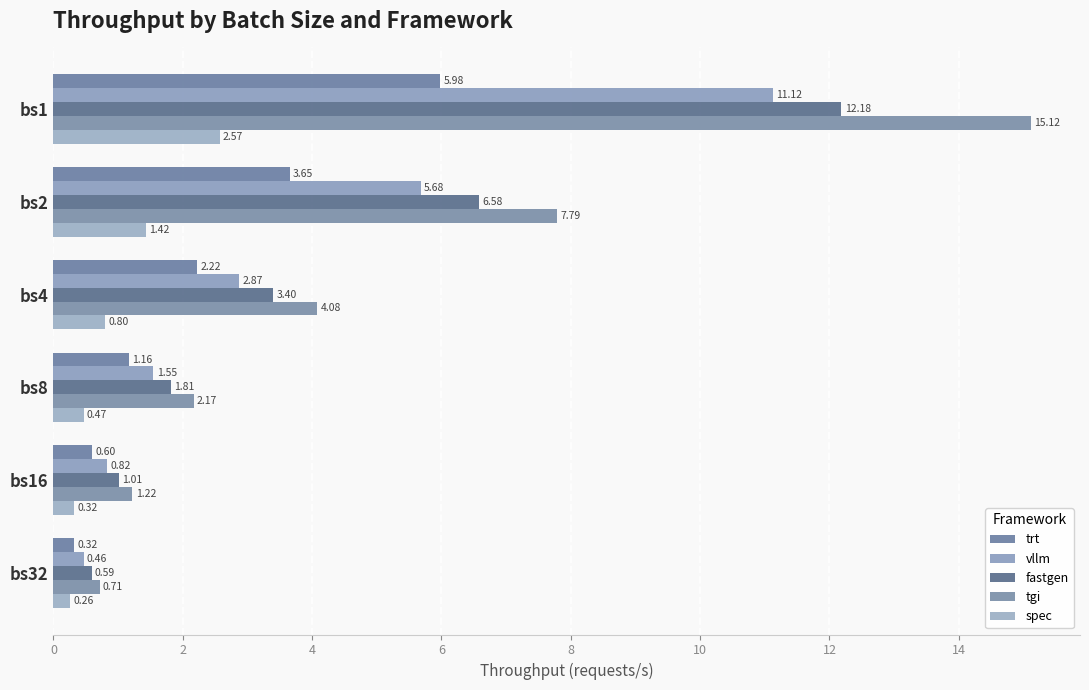

Which label corresponds to the largest value in the chart?

bs1